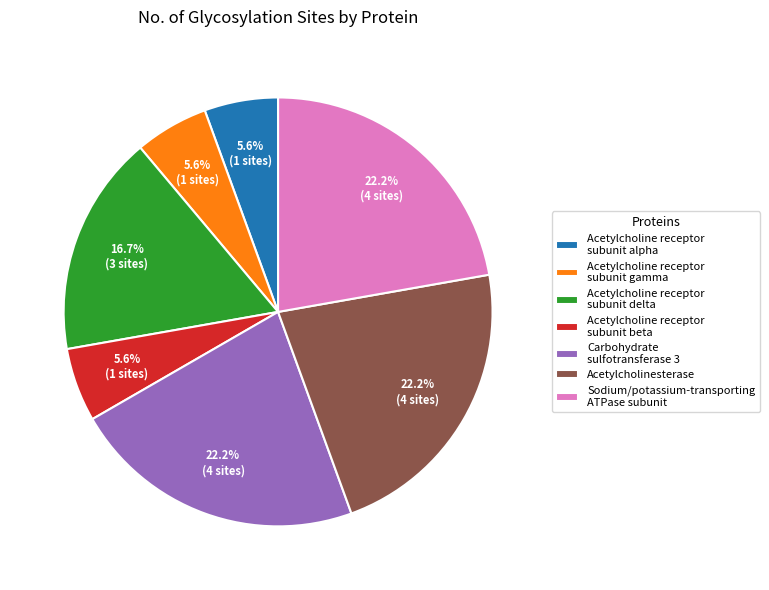

Count the number of slices in the pie.

7